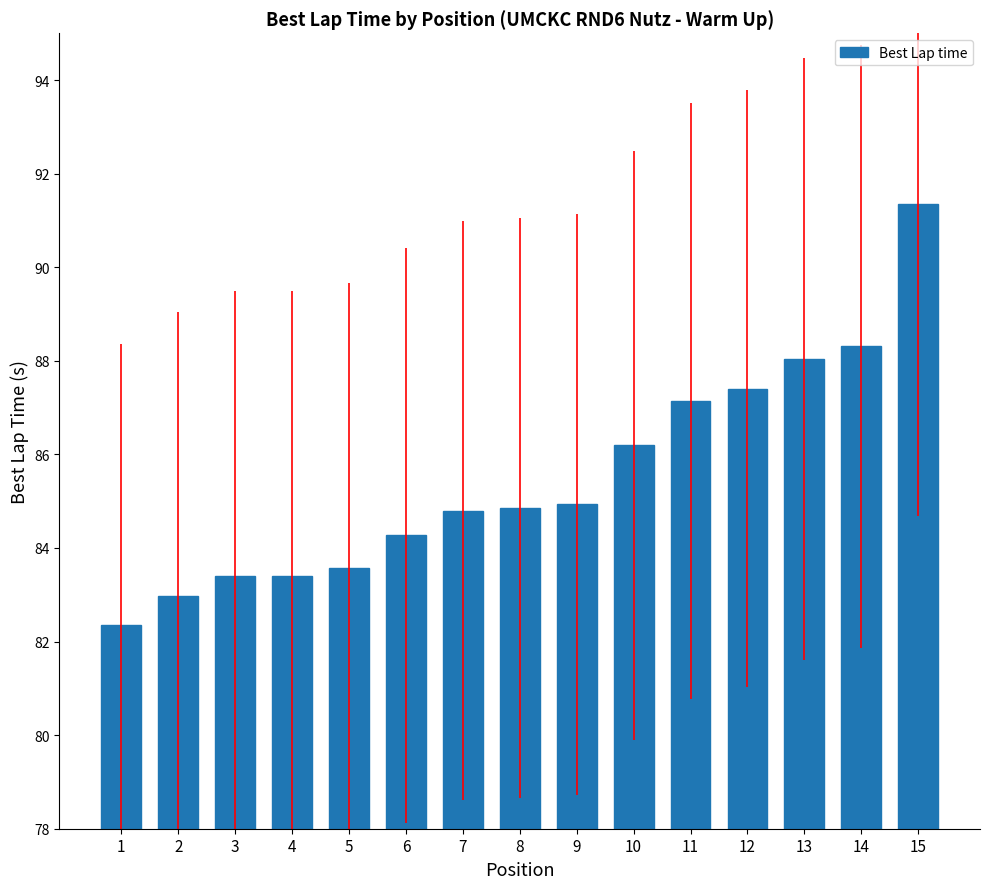

How many values are below 84?

5